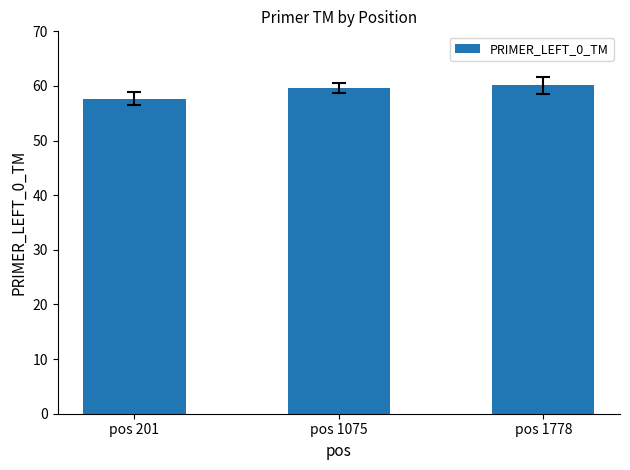

What is the difference between the maximum and minimum values?

2.5